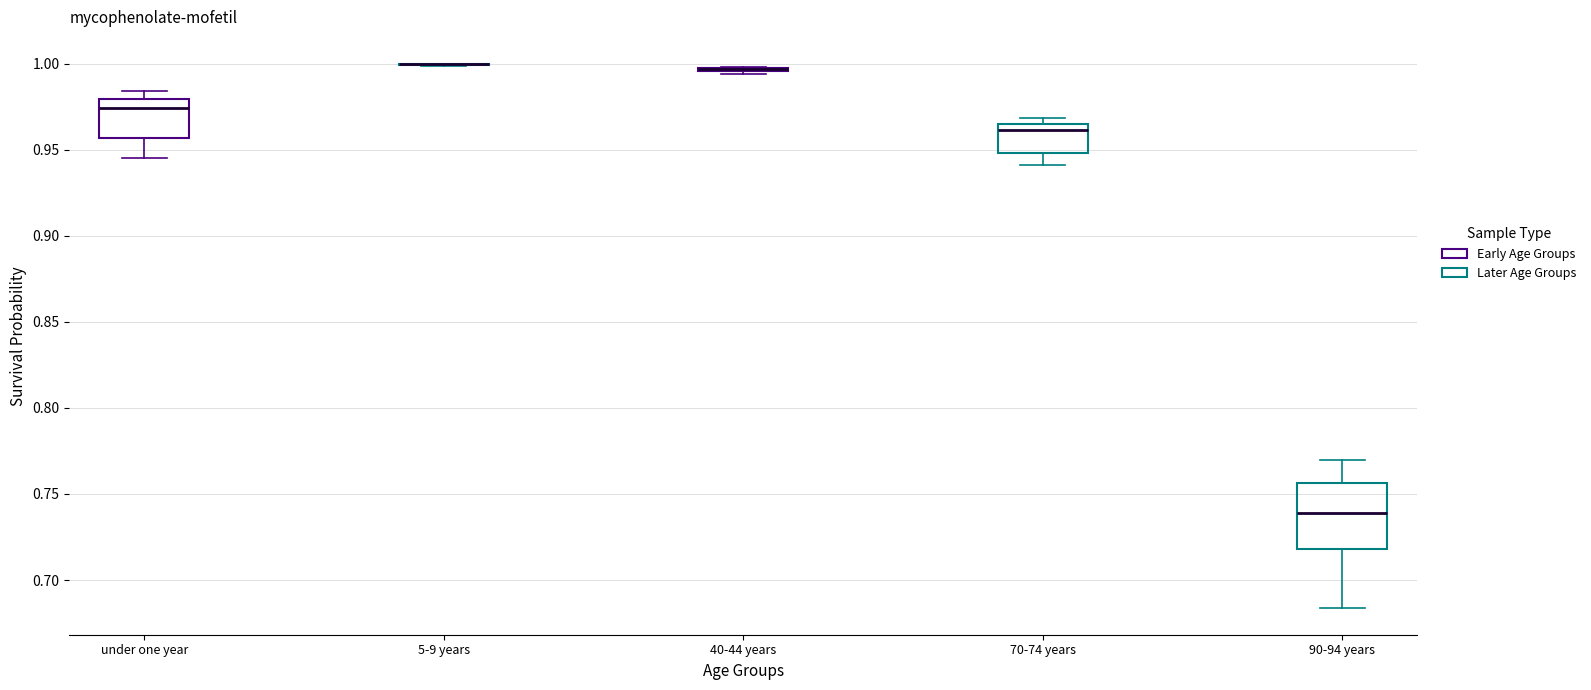

Reading left to right, read every box against the y-axis: the position of its median line, the range the box covers, and the ends of its whiskers. The values are not printed on the chart, so give them approximately, as read against the axis.

under one year: median 0.975, box 0.955 to 0.980, whiskers 0.945 to 0.985
5-9 years: box collapsed to a line at 1.000, whiskers 1.000 to 1.000
40-44 years: box collapsed to a line at 0.995, whiskers 0.995 to 1.000
70-74 years: median 0.960, box 0.950 to 0.965, whiskers 0.940 to 0.970
90-94 years: median 0.740, box 0.720 to 0.755, whiskers 0.685 to 0.770